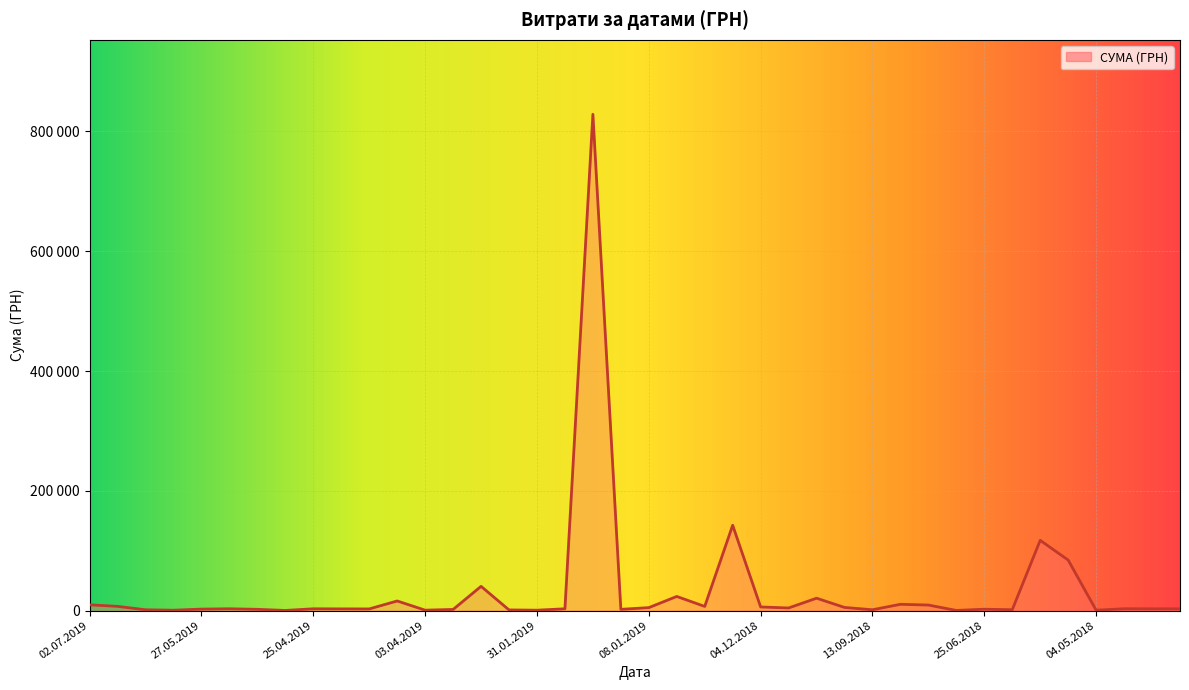

What is the ratio of the value at 04.05.2018 to the value at 02.05.2018?

0.2